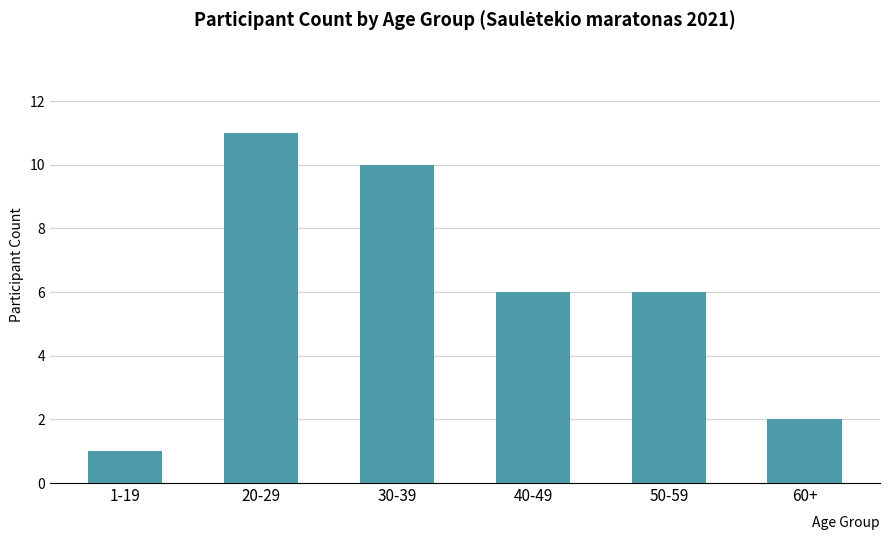

Between 40-49 and 20-29, which is larger?

20-29